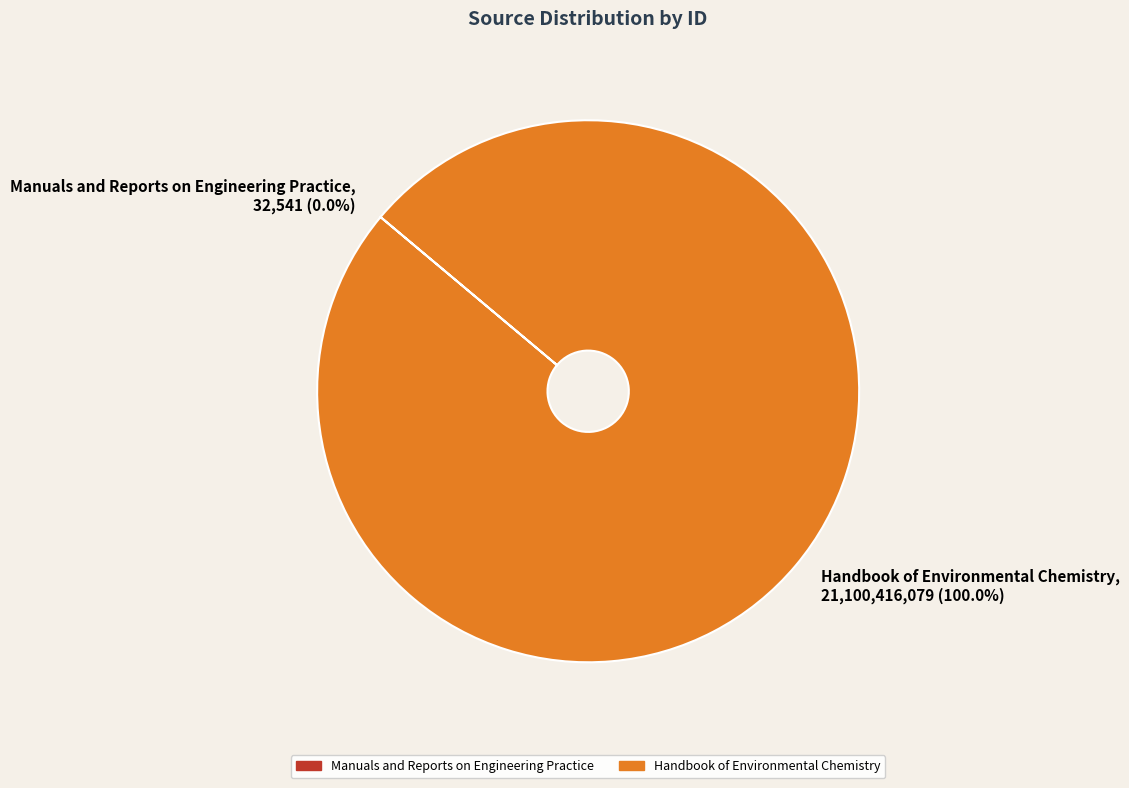

Which slice is the largest?

Handbook of Environmental Chemistry